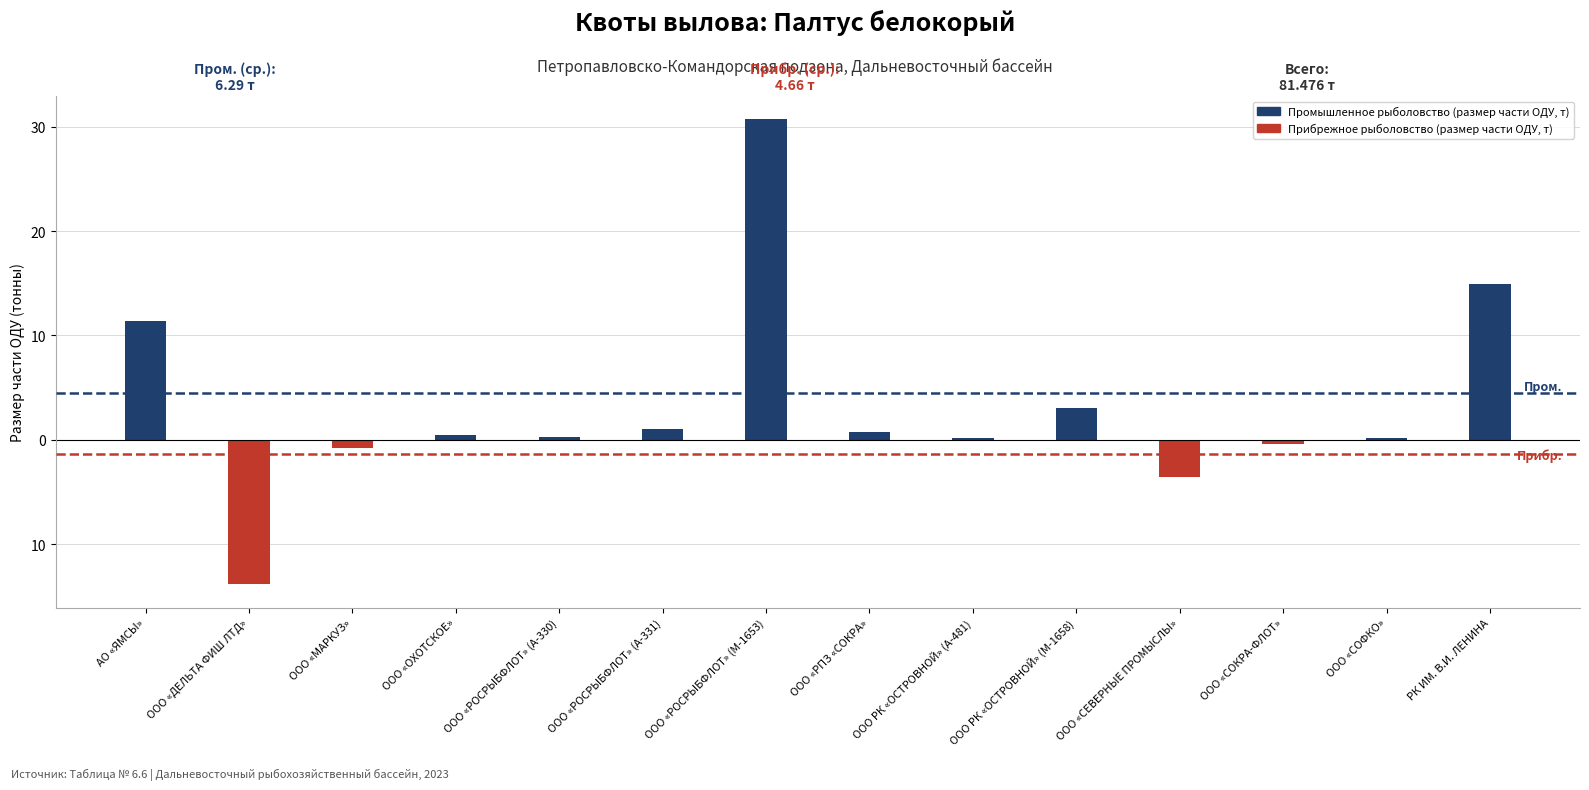

What is the lowest value of the Прибрежное рыболовство (размер части ОДУ, т) series?

-13.8